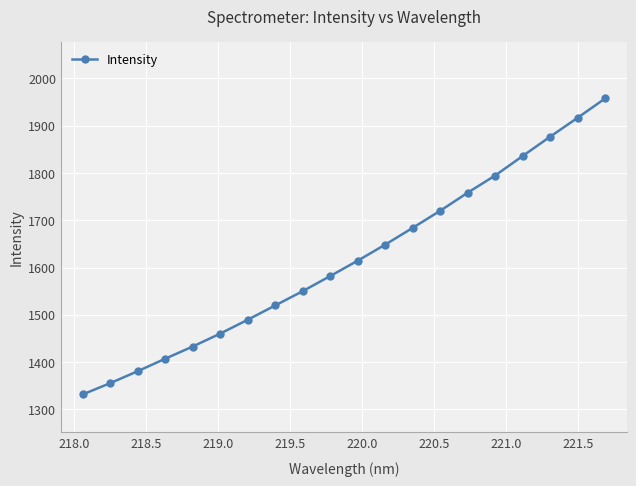

How many distinct data groups are displayed?

1